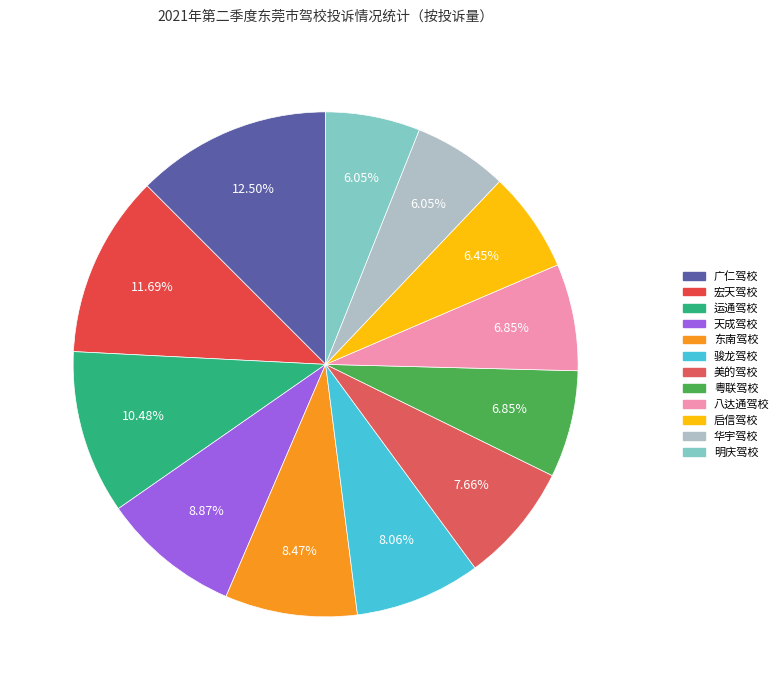

What percentage is the 粤联驾校 slice, to the nearest percent?

7%